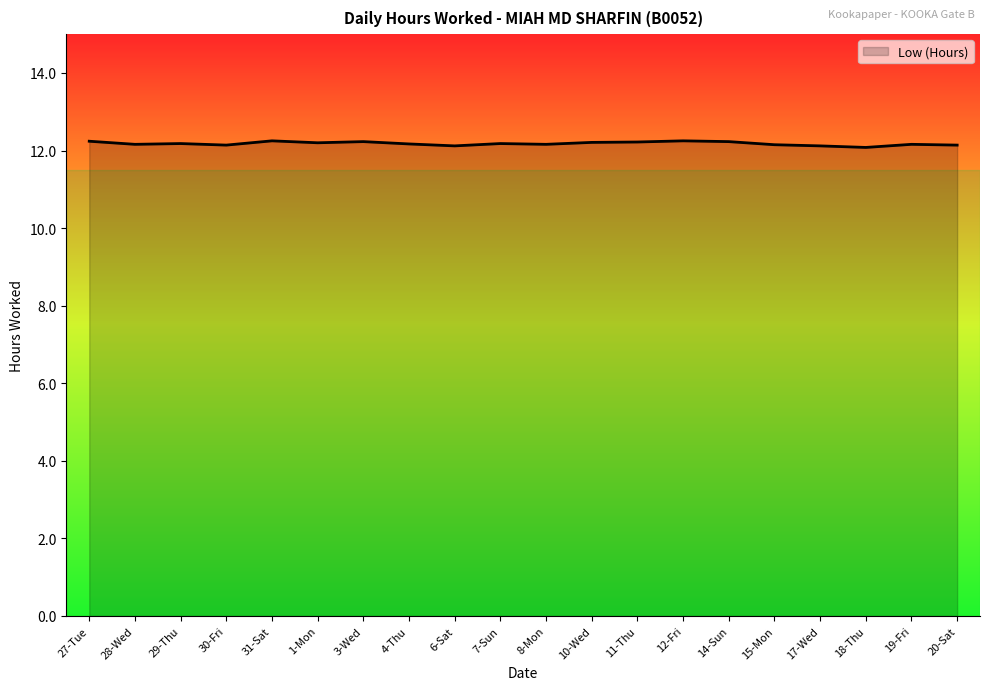

What is the minimum value shown in the chart?

12.1